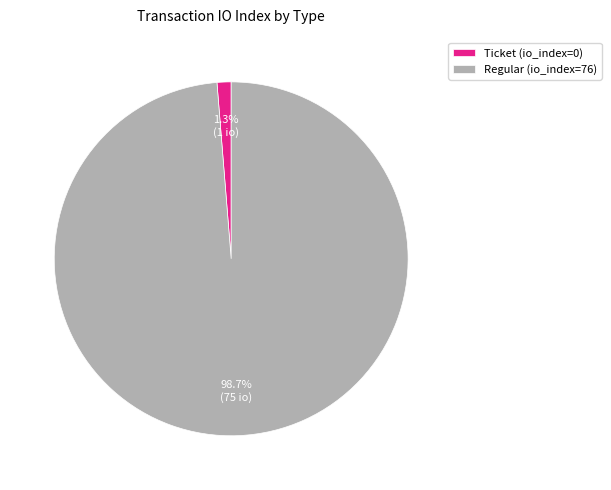

What is the smallest slice in the pie chart?

Ticket